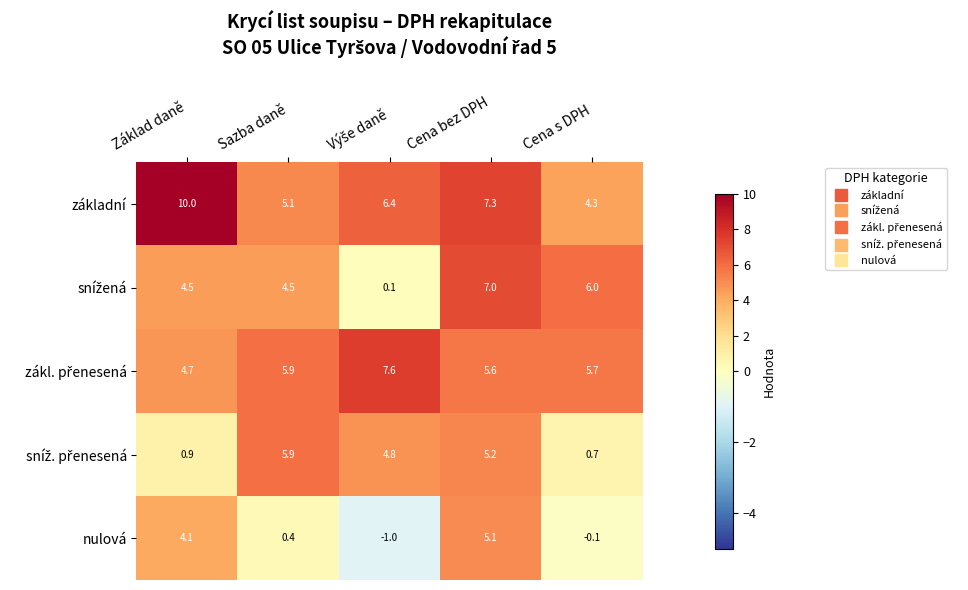

At which label is nulová closest to 2?

Sazba daně